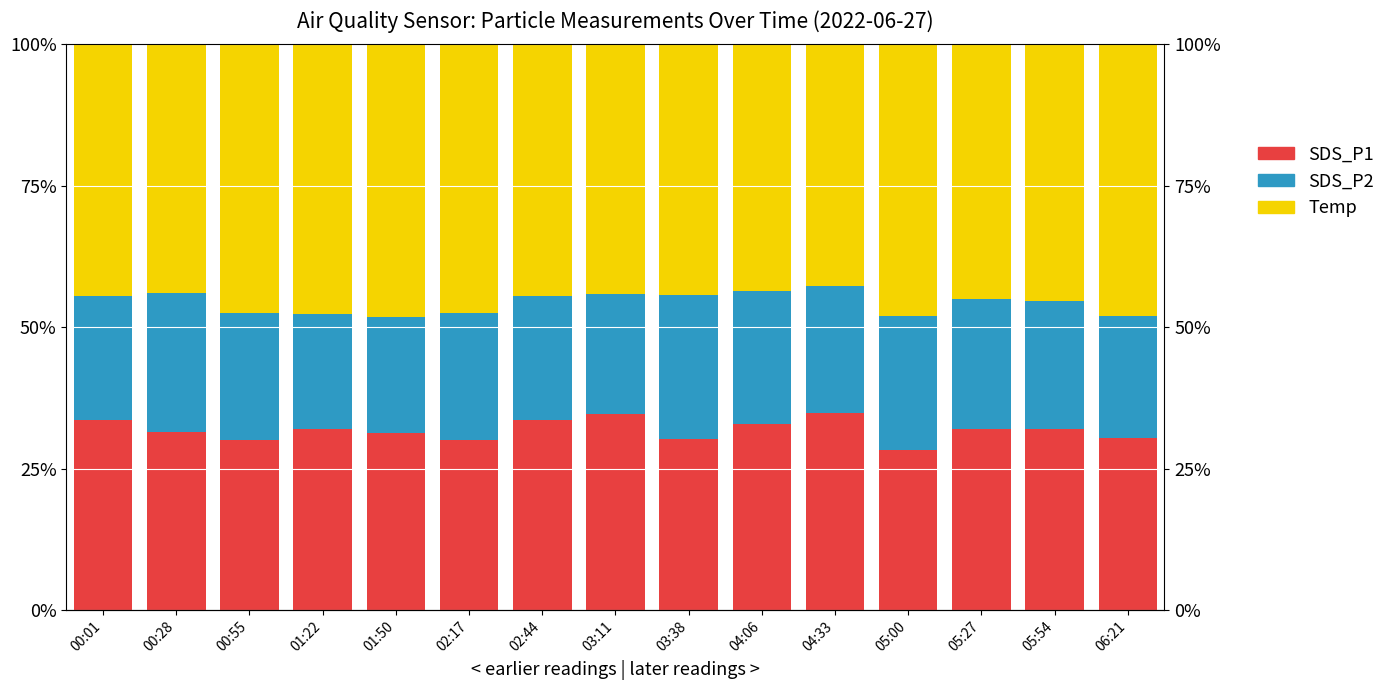

Reading left to right, transcribe all the data shown in this chart.

SDS_P1: 33.6	31.4	30.1	32.0	31.3	30.1	33.6	34.7	30.3	32.9	34.8	28.3	31.9	32.0	30.5
SDS_P2: 22.0	24.7	22.3	20.4	20.5	22.3	22.0	21.1	25.4	23.4	22.5	23.8	23.0	22.6	21.5
Temp: 44.4	43.9	47.5	47.7	48.2	47.5	44.4	44.2	44.3	43.7	42.7	47.9	45.0	45.4	48.0